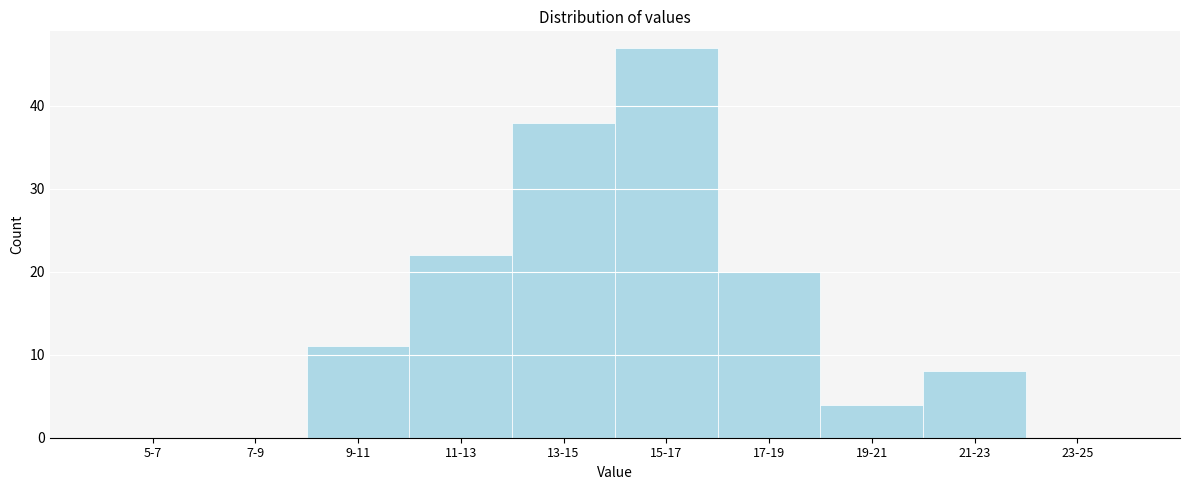

Reading right to left, list all the values displayed in this chart.

23-25=0	21-23=8	19-21=4	17-19=20	15-17=47	13-15=38	11-13=22	9-11=11	7-9=0	5-7=0